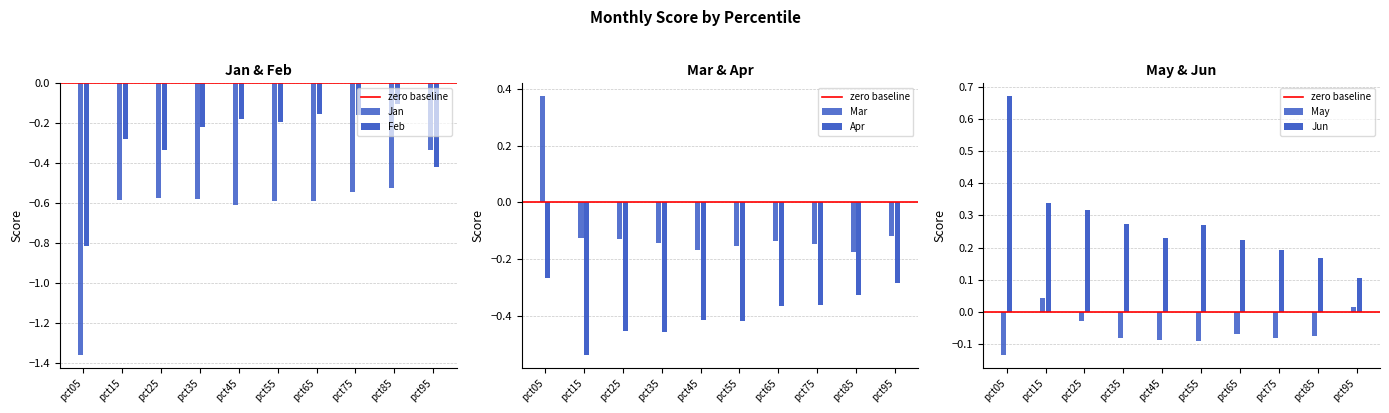

What is the total value across all series at pct15?

-1.1